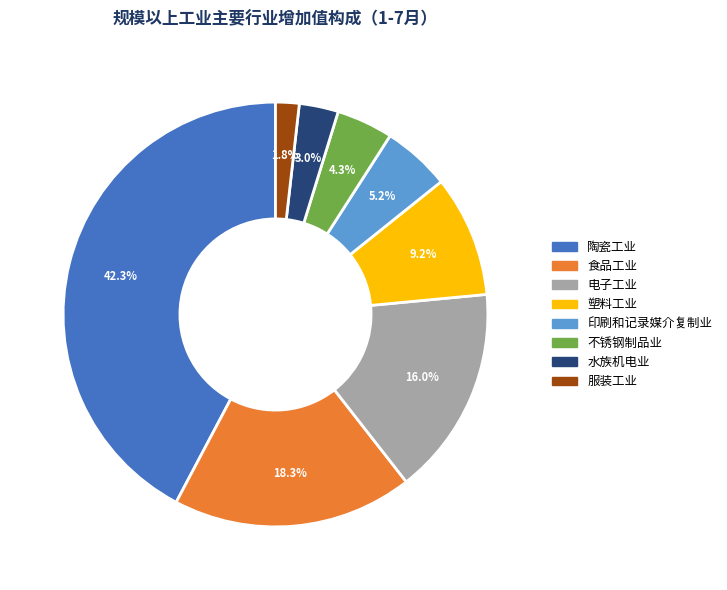

What is the smallest slice in the pie chart?

服装工业